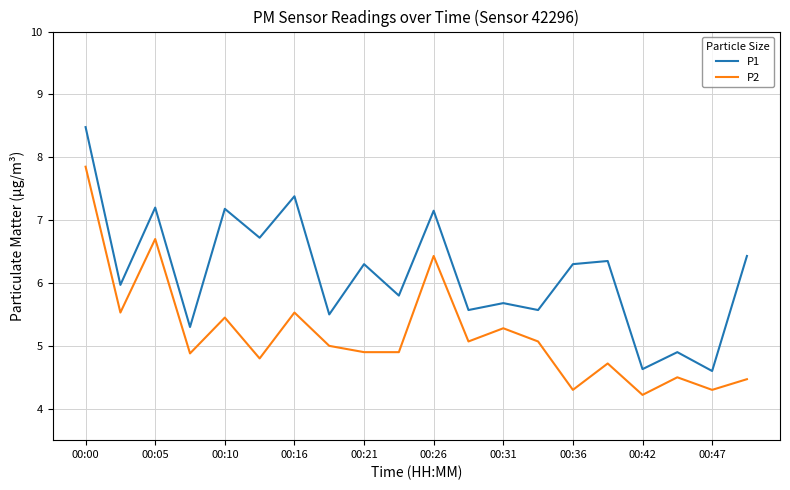

Rank the series by their average value, from highest to lowest.

P1, P2